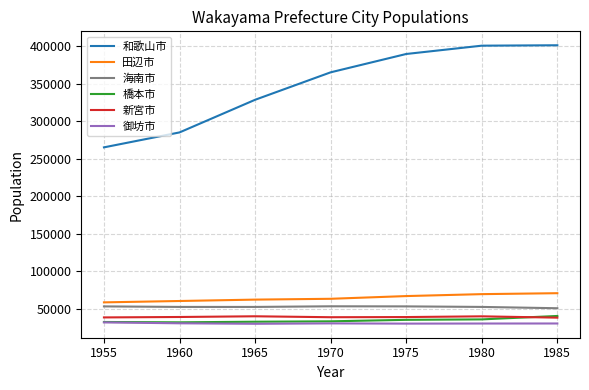

True or false: 新宮市 and 海南市 intersect in this chart.

False